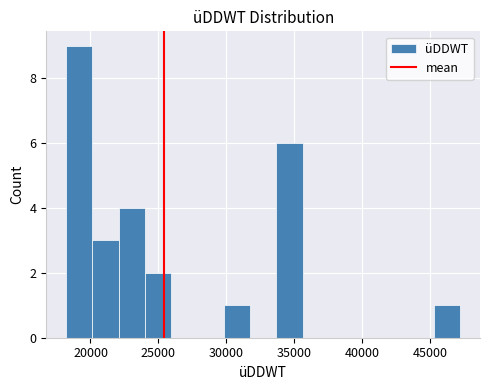

Around what value on the x-axis is the tallest bar? Give the approximate position of its centre, as read against the axis.

19000